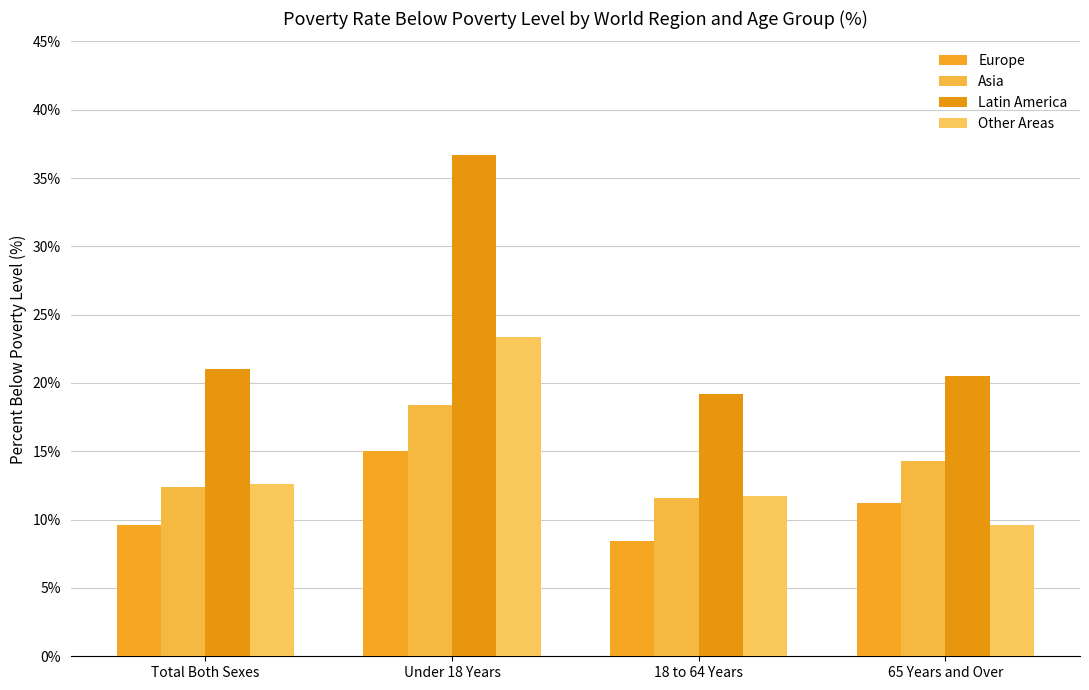

What is the value of the Europe bar at the 1st from the left?

9.6